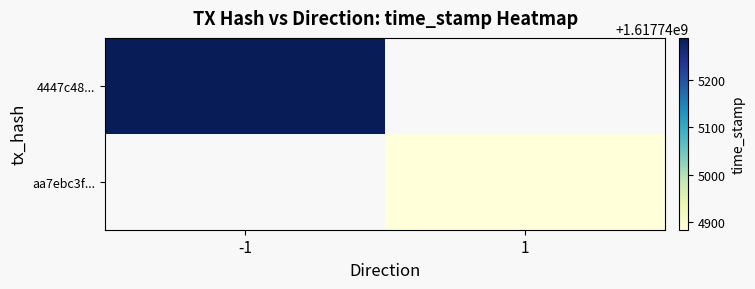

What is the difference between the maximum and minimum values in the 1 series?

1617744884